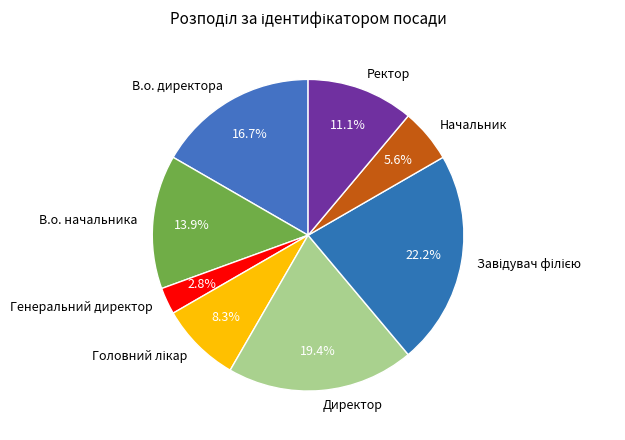

Count the number of slices in the pie.

8